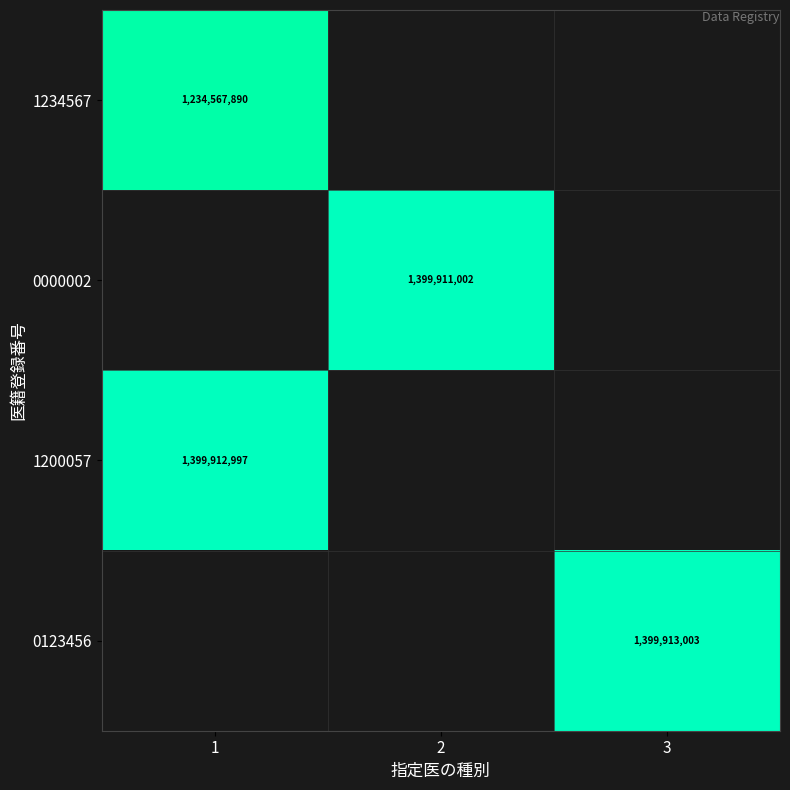

The 1200057 series shows 2365209184 at 1. True or false?

False